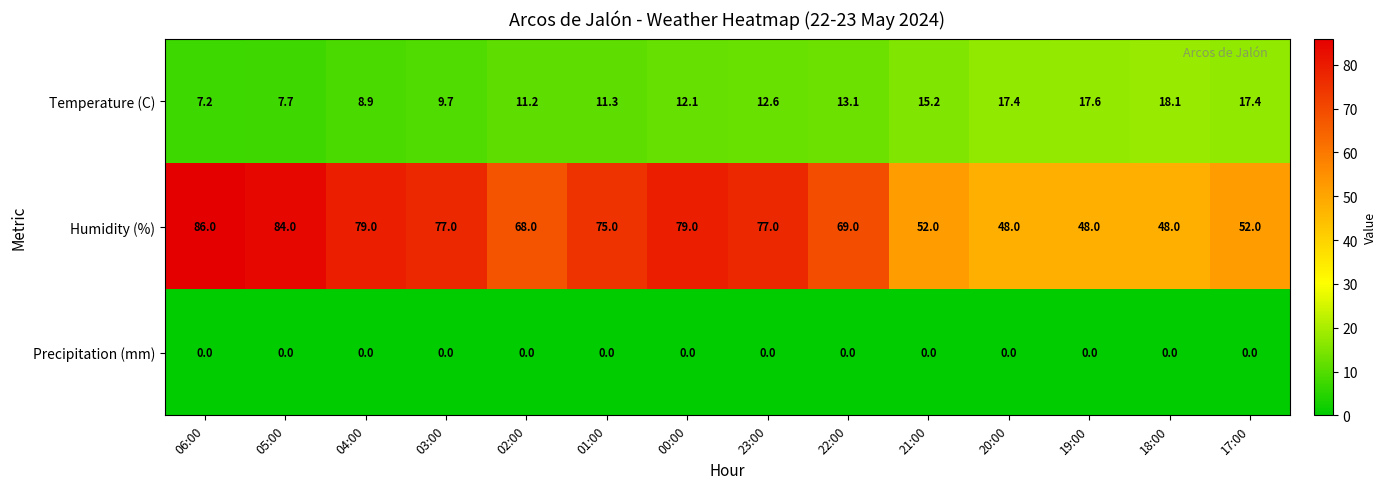

Which label corresponds to the largest value in the chart?

06:00